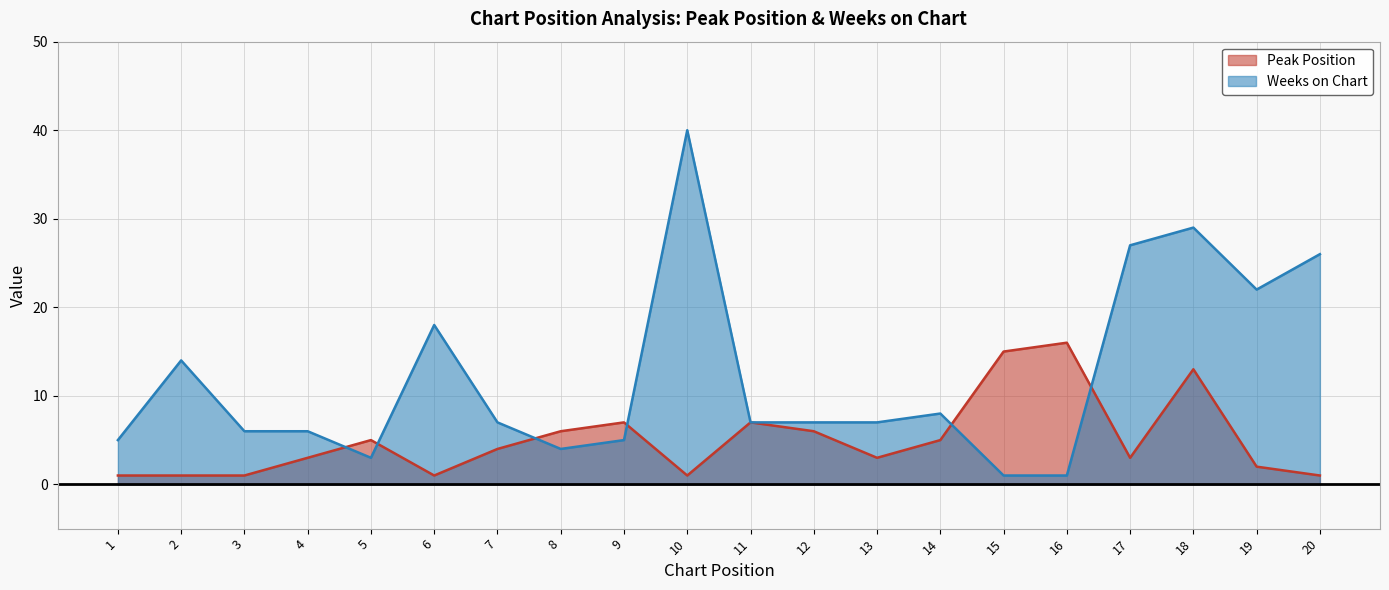

Between 19 and 12, which is larger?

12